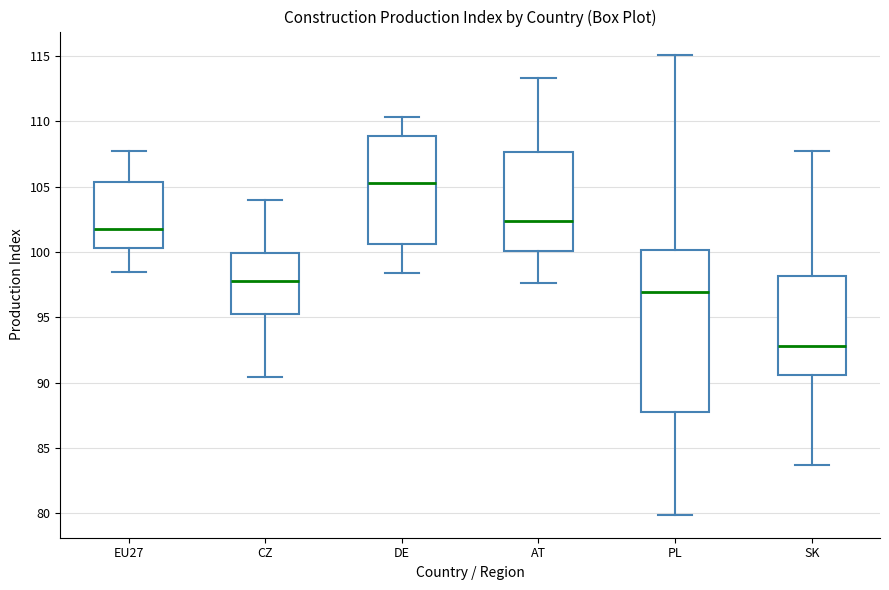

Reading left to right, read every box against the y-axis: the position of its median line, the range the box covers, and the ends of its whiskers. The values are not printed on the chart, so give them approximately, as read against the axis.

EU27: median 102.0, box 100.5 to 105.5, whiskers 98.5 to 107.5
CZ: median 98.0, box 95.0 to 100.0, whiskers 90.5 to 104.0
DE: median 105.5, box 100.5 to 109.0, whiskers 98.5 to 110.5
AT: median 102.5, box 100.0 to 107.5, whiskers 97.5 to 113.5
PL: median 97.0, box 88.0 to 100.0, whiskers 80.0 to 115.0
SK: median 93.0, box 90.5 to 98.0, whiskers 83.5 to 107.5